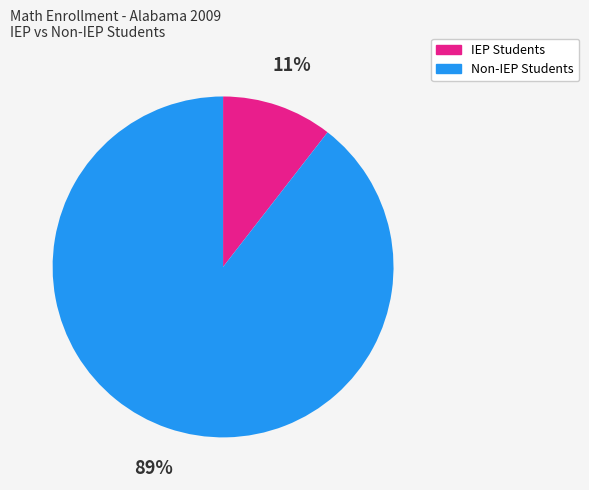

To the nearest percent, what is the average slice percentage?

50%